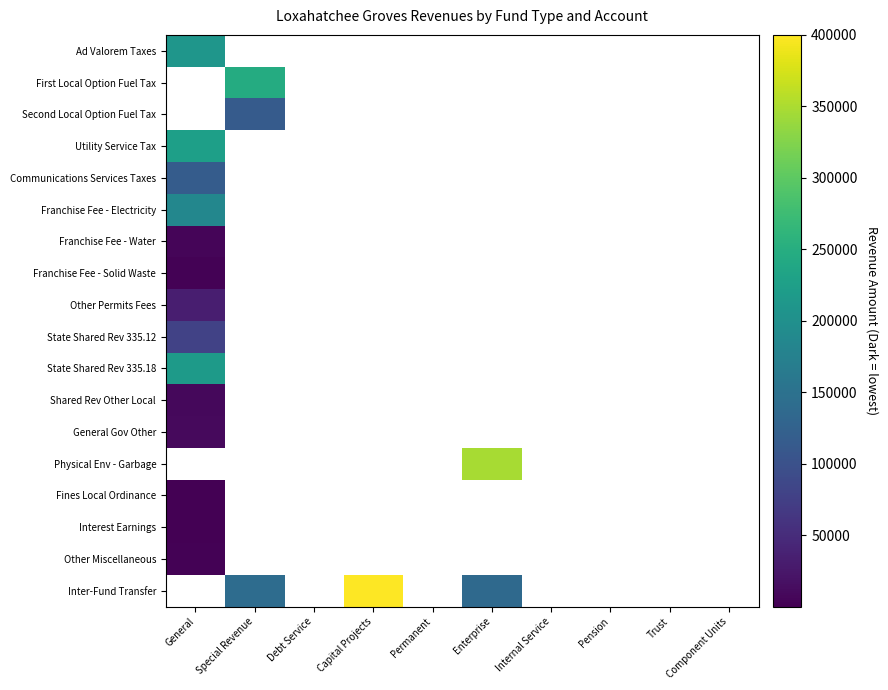

Is the value of State Shared Rev 335.18 at Trust greater than the value of Second Local Option Fuel Tax at Component Units?

No